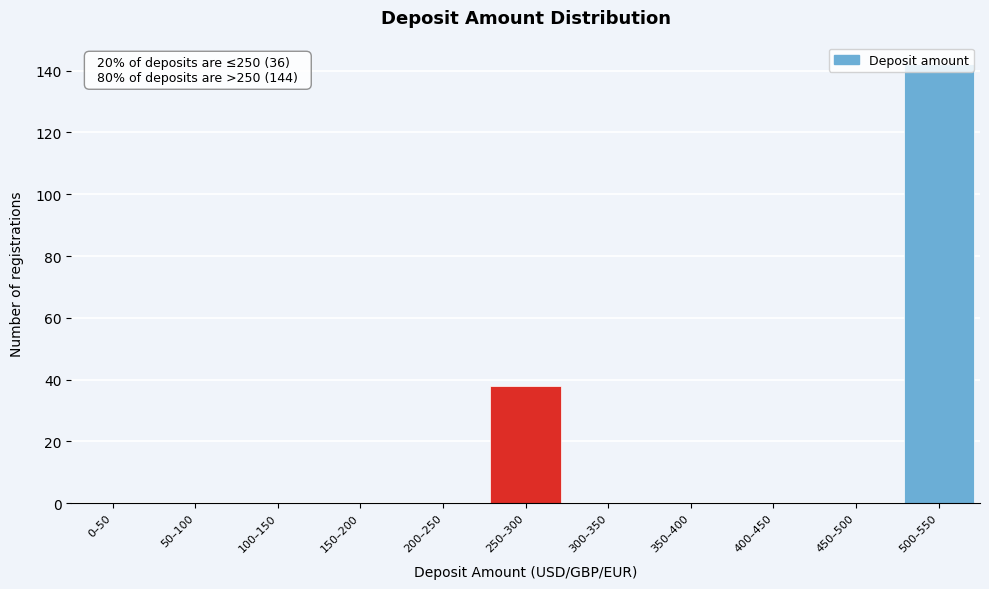

Where is the data nearest to the value 71?

250–300